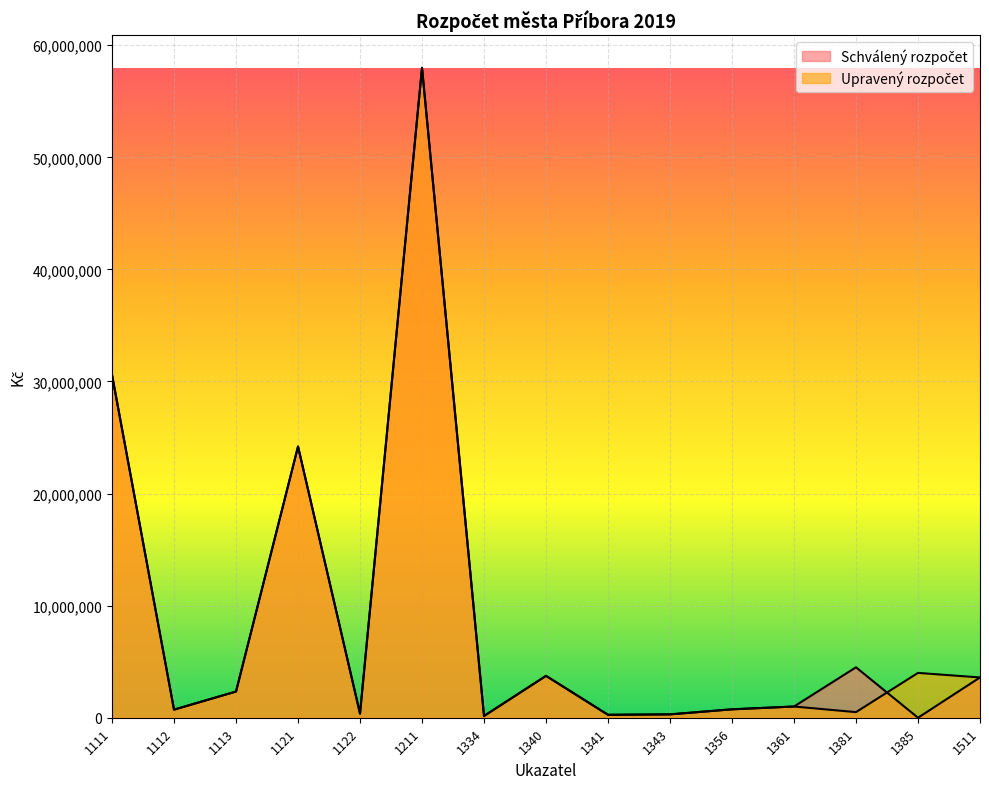

At which label is Upravený rozpočet closest to 29071500?

1111